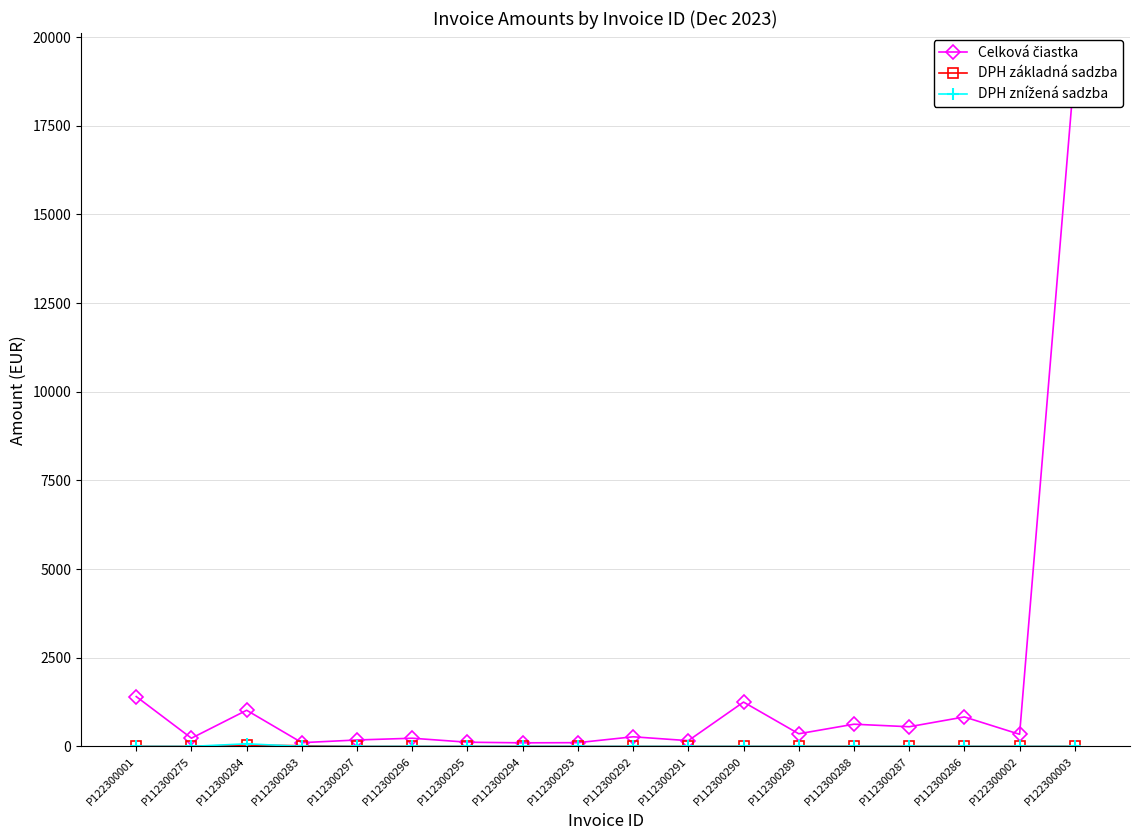

What is the average value of the DPH znížená sadzba series?

4.0